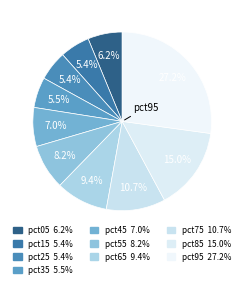

Rank the categories by value from lowest to highest.

pct25, pct15, pct35, pct05, pct45, pct55, pct65, pct75, pct85, pct95